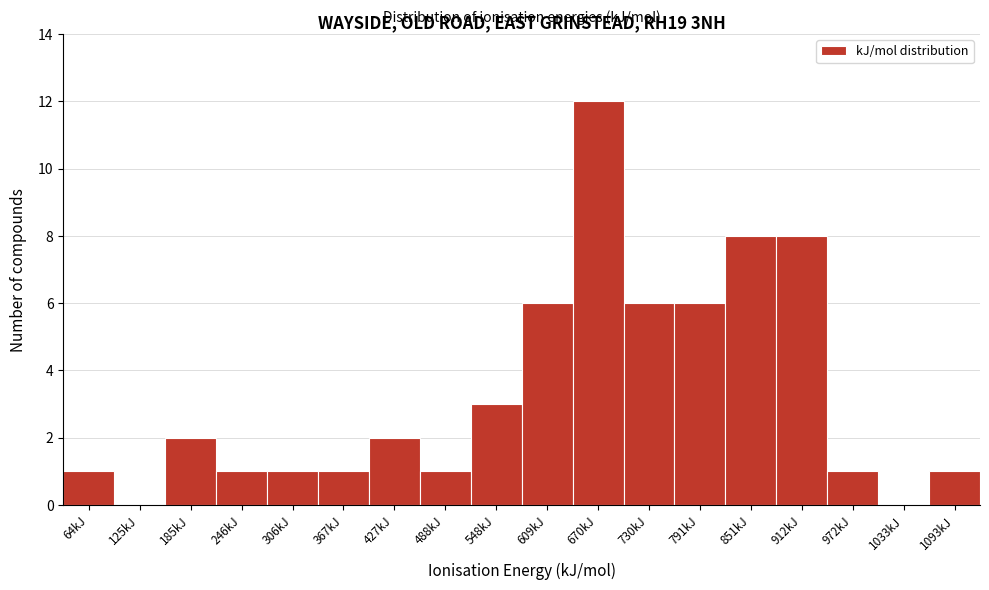

Reading left to right, list all the values displayed in this chart.

64kJ=1	125kJ=0	185kJ=2	246kJ=1	306kJ=1	367kJ=1	427kJ=2	488kJ=1	548kJ=3	609kJ=6	670kJ=12	730kJ=6	791kJ=6	851kJ=8	912kJ=8	972kJ=1	1033kJ=0	1093kJ=1